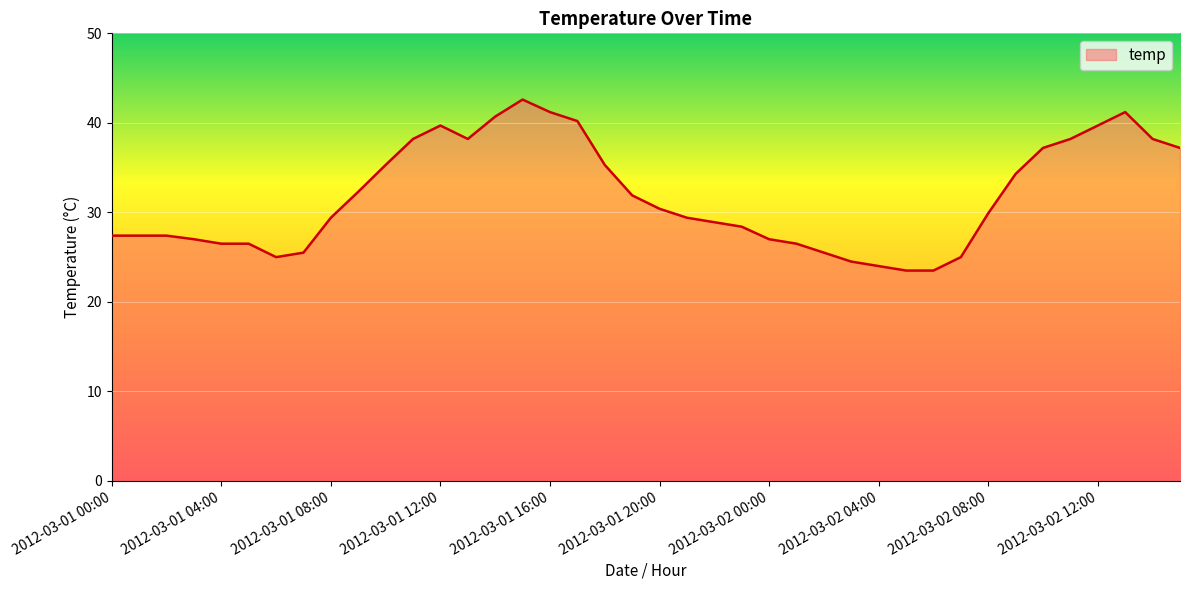

What is the difference between the maximum and minimum values?

19.1